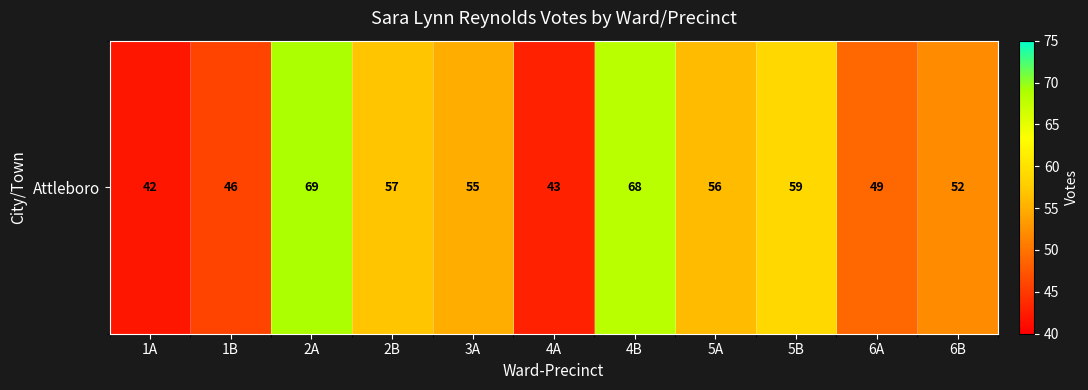

Which has a higher value, 6A or 2A?

2A